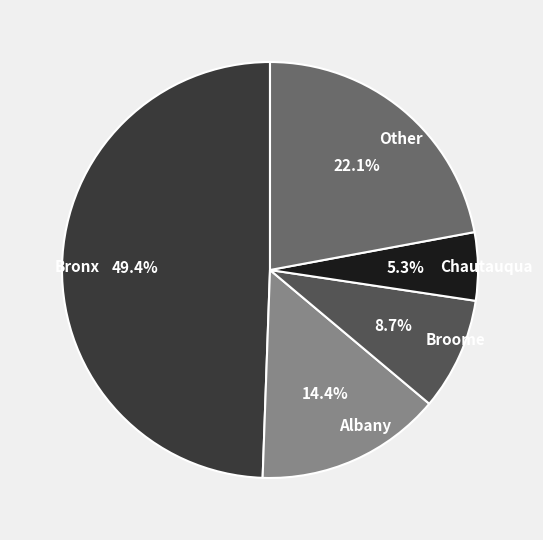

Rank the categories by value from lowest to highest.

Chautauqua, Broome, Albany, Other, Bronx